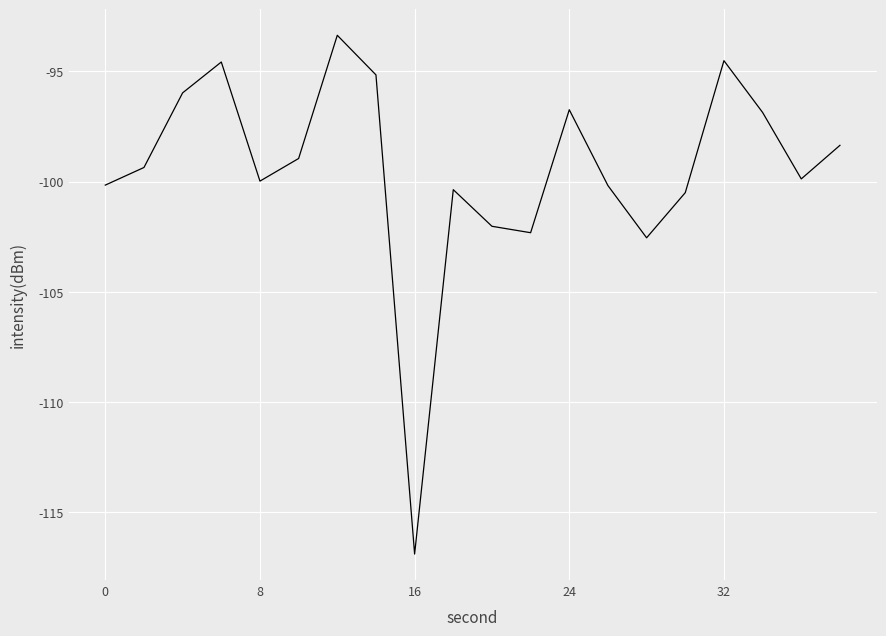

What is the smallest value displayed?

-116.9